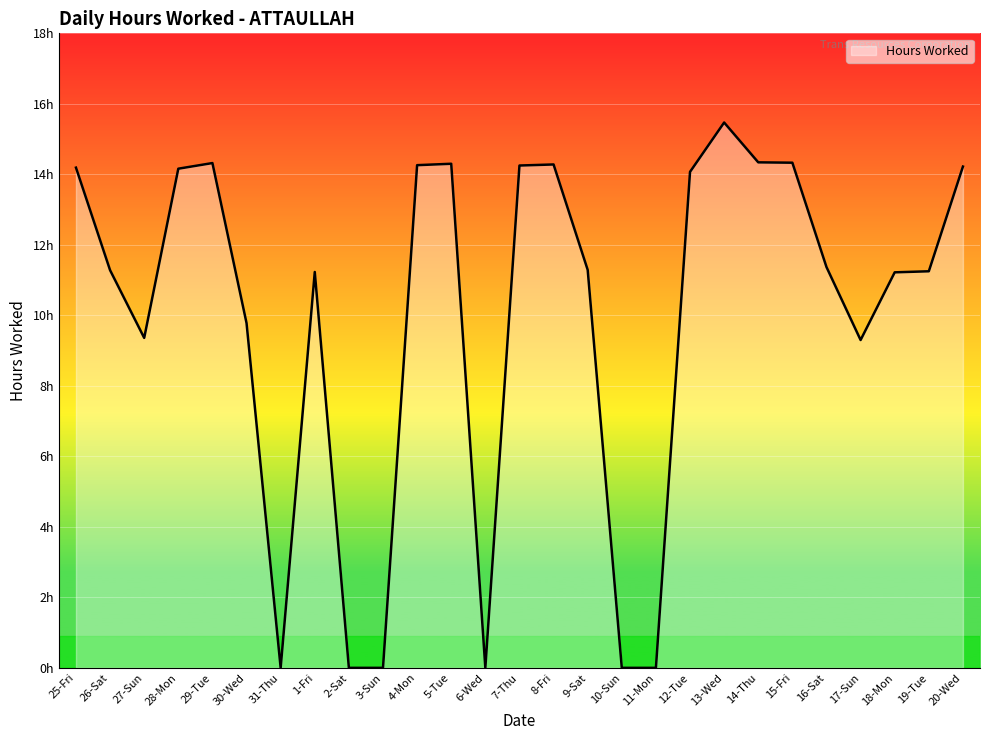

Does the chart have visible grid lines?

Yes